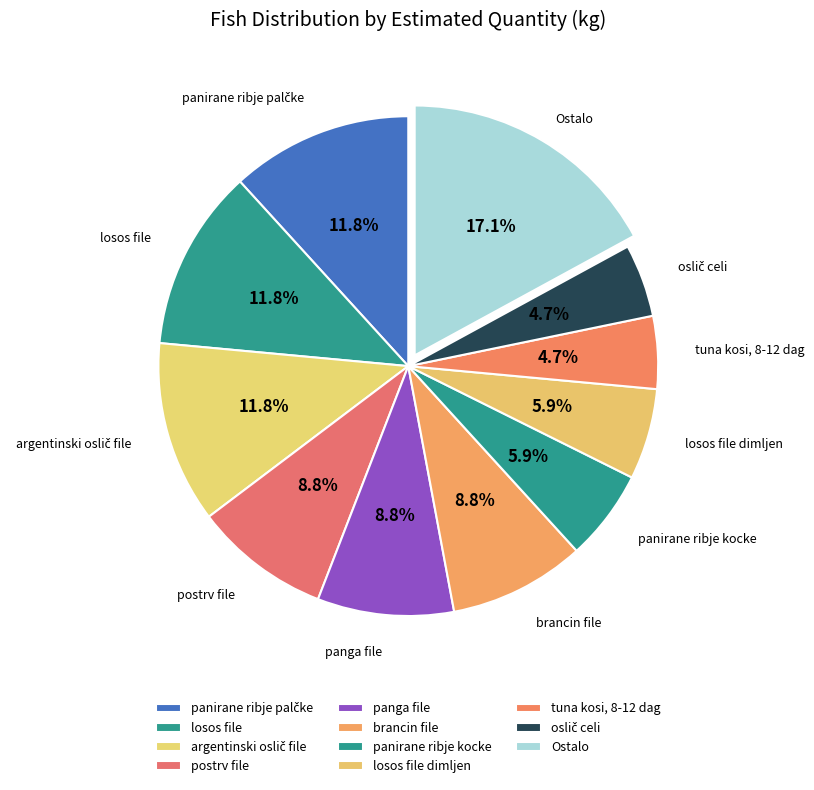

Count the number of slices in the pie.

11